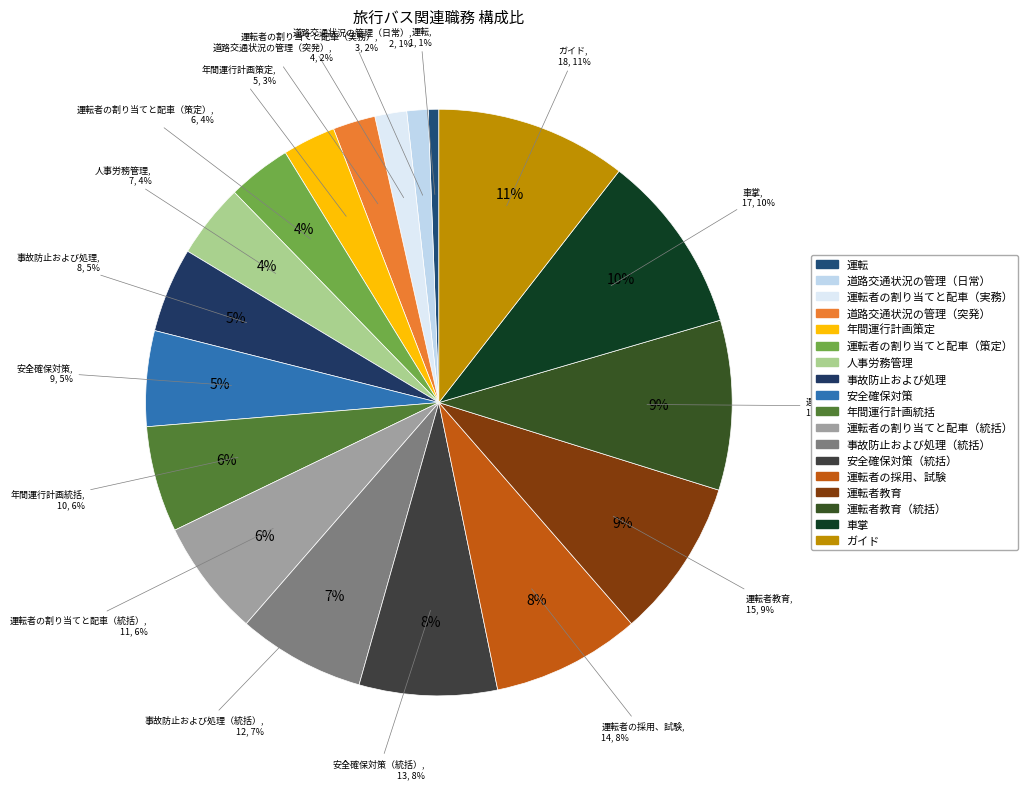

What percentage is the 運転者の割り当てと配車（策定） slice, to the nearest percent?

4%